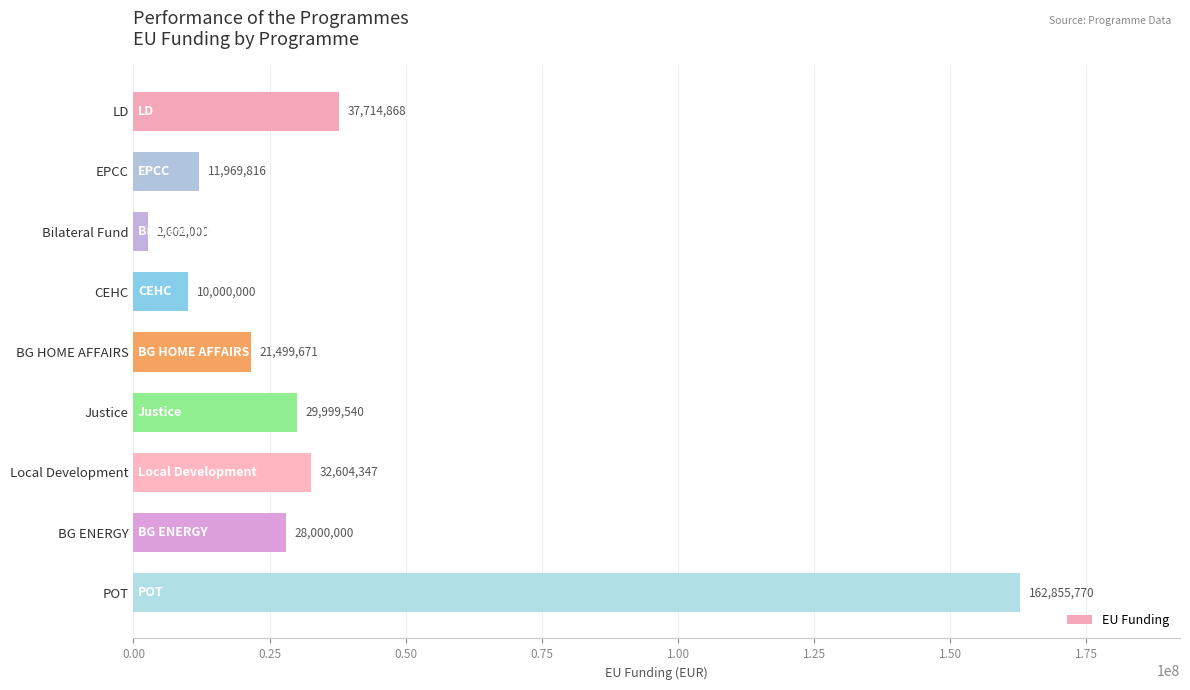

Approximately how many times larger is the value at BG ENERGY compared to BG HOME AFFAIRS?

1.3